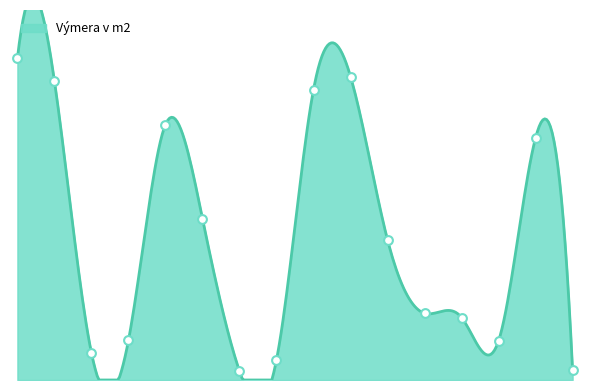

Approximately how many times larger is the value at 1894/65 compared to 33/1?

2.1